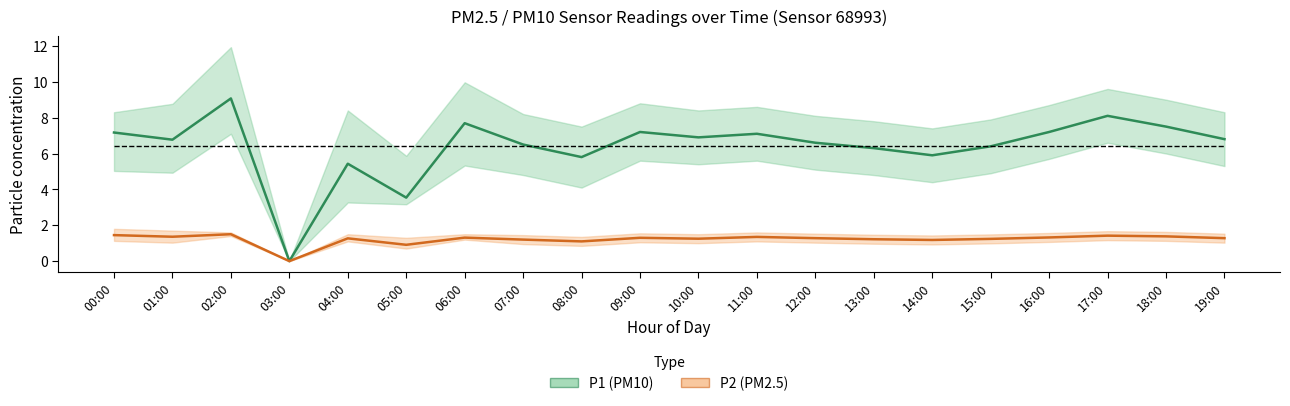

What is the total value across all series at 00:00?

8.6